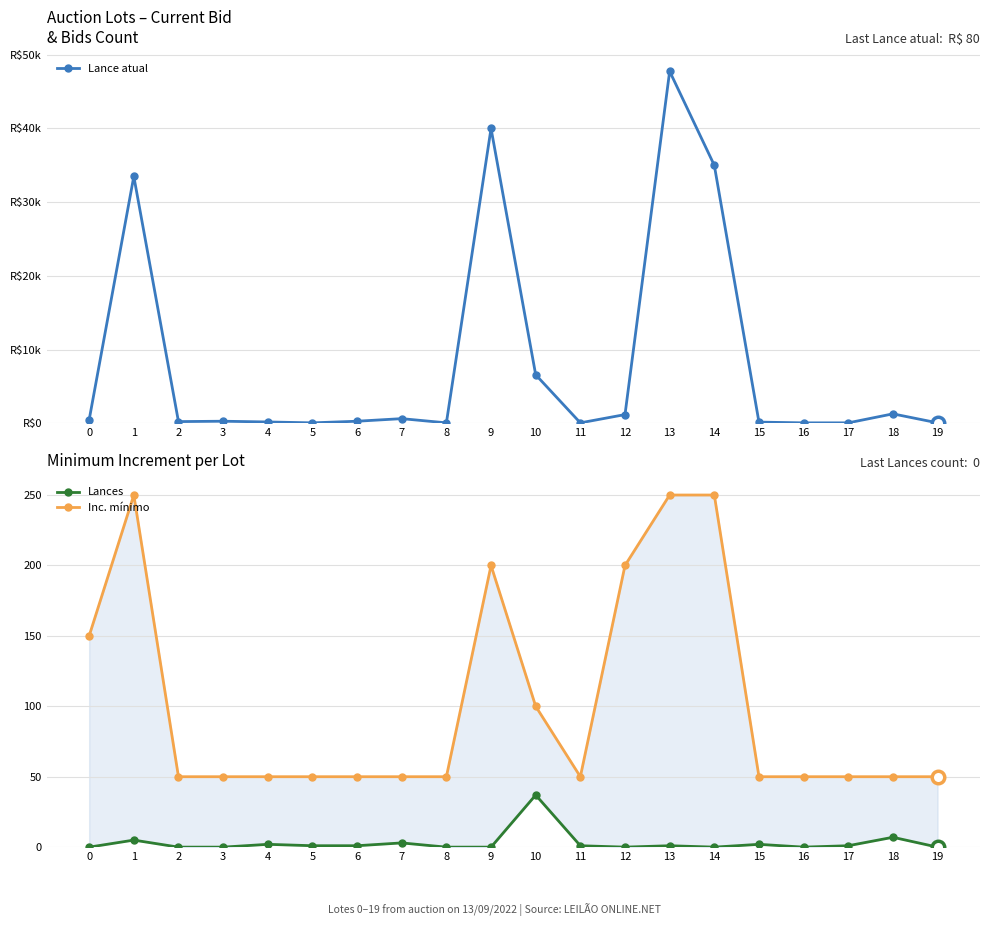

True or false: Lances and Inc. mínimo intersect in this chart.

False